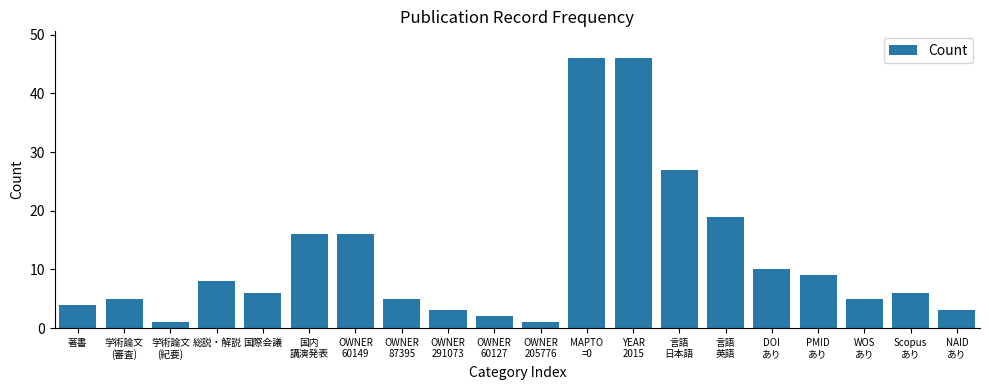

Are the bars grouped side by side (vs. stacked)?

No